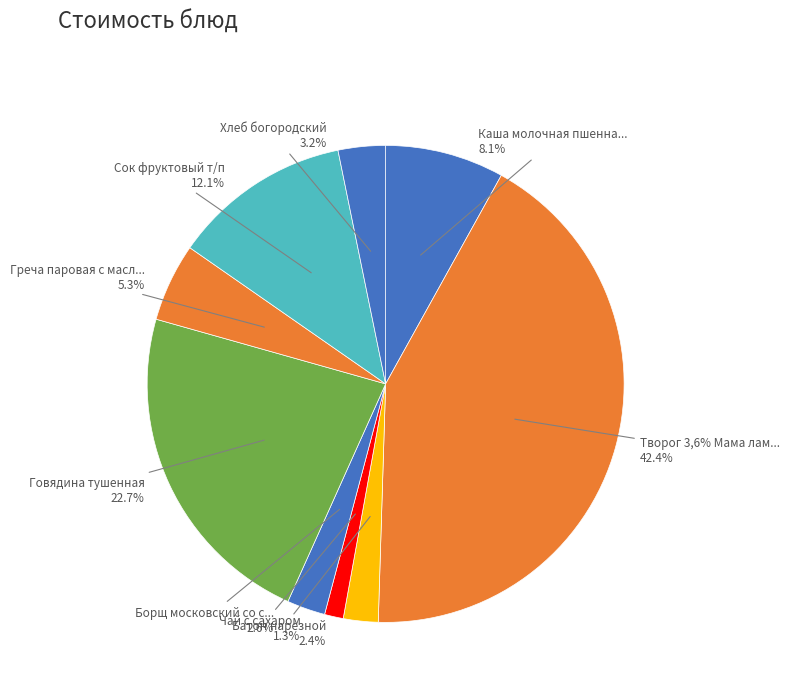

Is Говядина тушенная the majority of the pie?

No